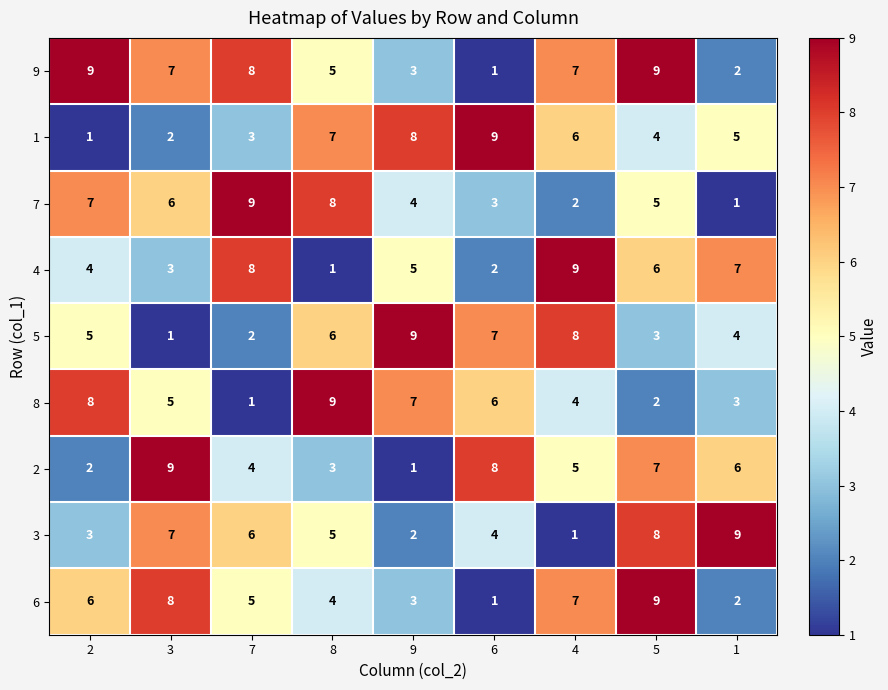

What is the sum of the 3 values at 6 and 3?

11